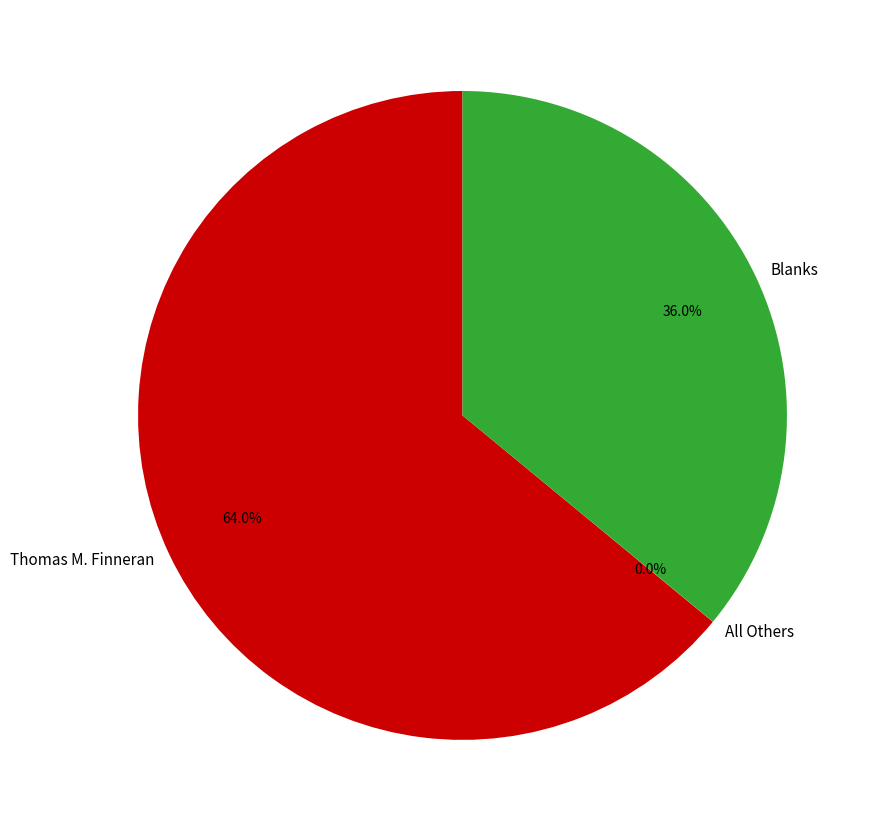

What percentage is the Blanks slice, to the nearest percent?

36%